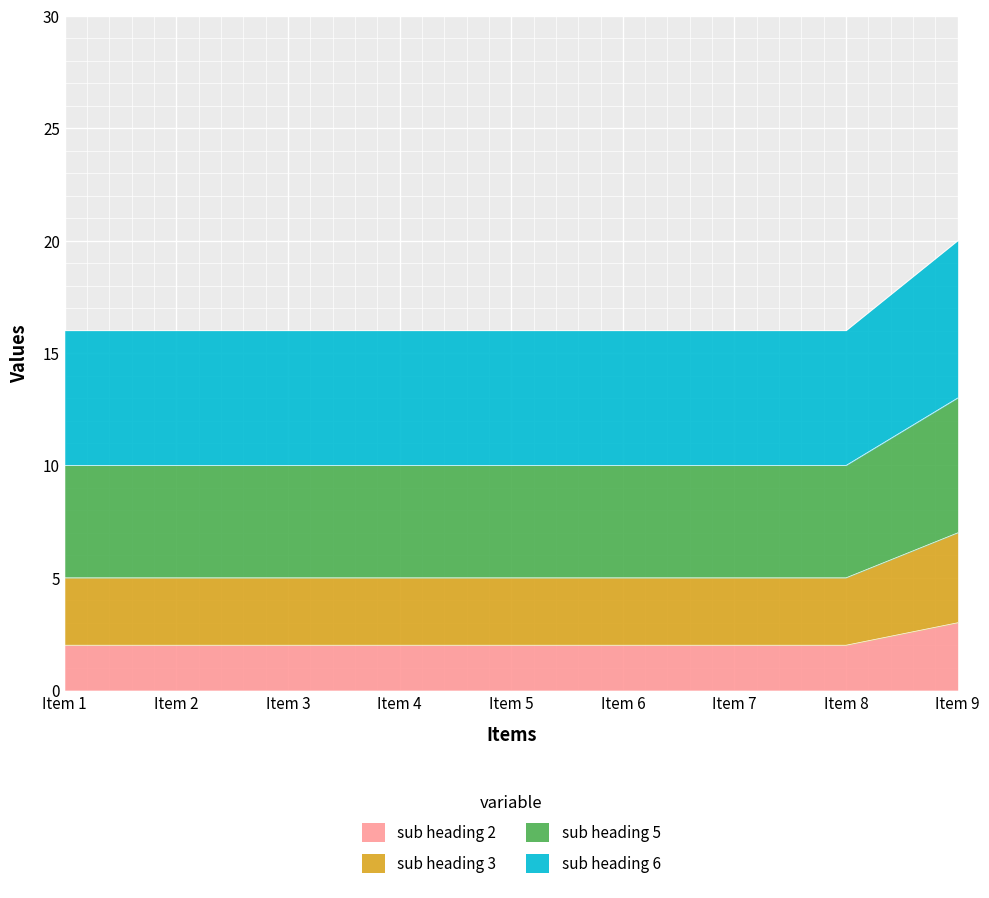

The value of sub heading 2 at Item 8 is 2. True or false?

True